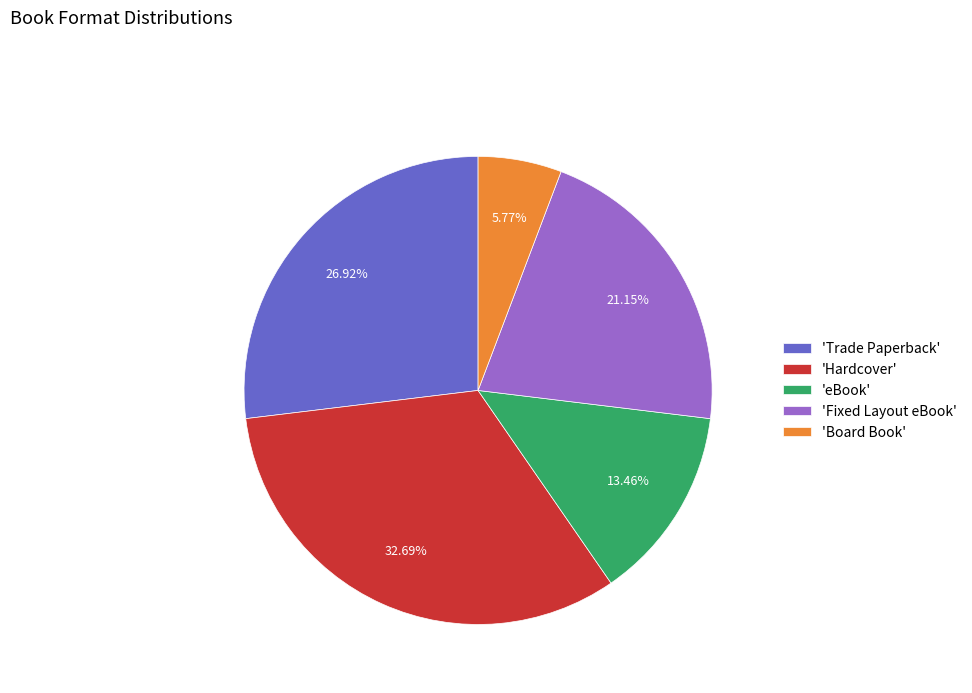

Does 'Trade Paperback' represent more than half of the total?

No